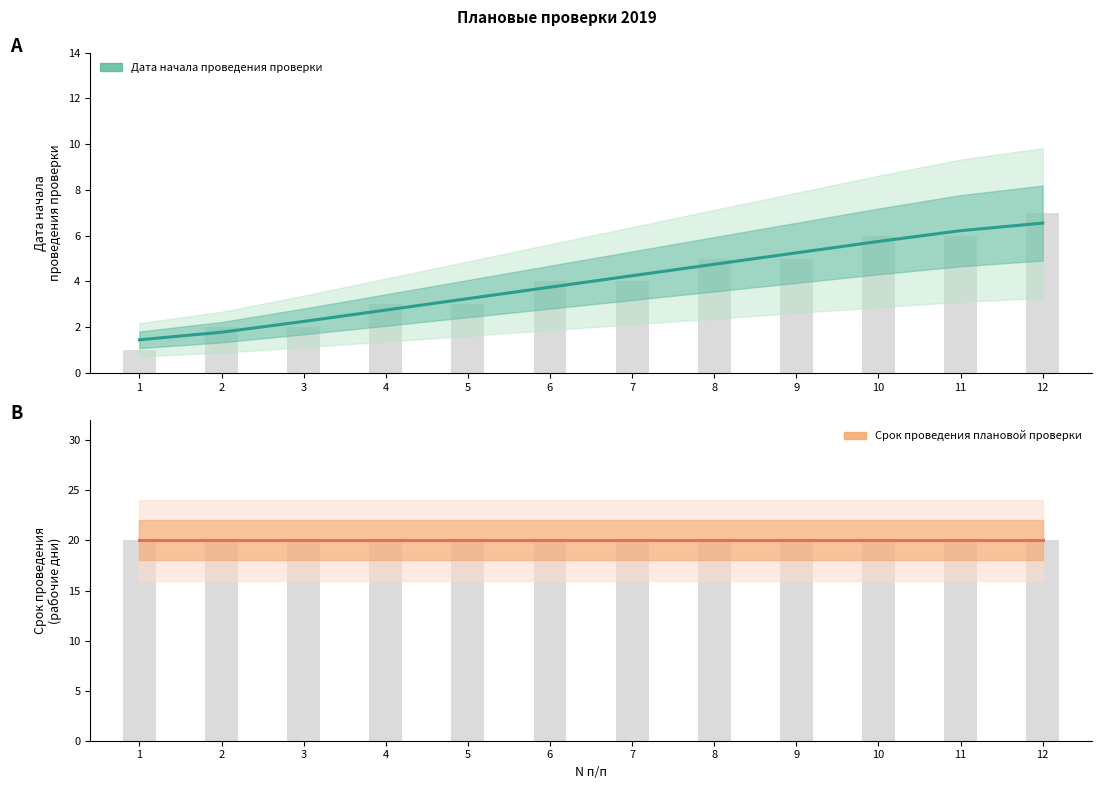

Between 1 and 5, which series saw the biggest shift?

Дата начала проведения проверки